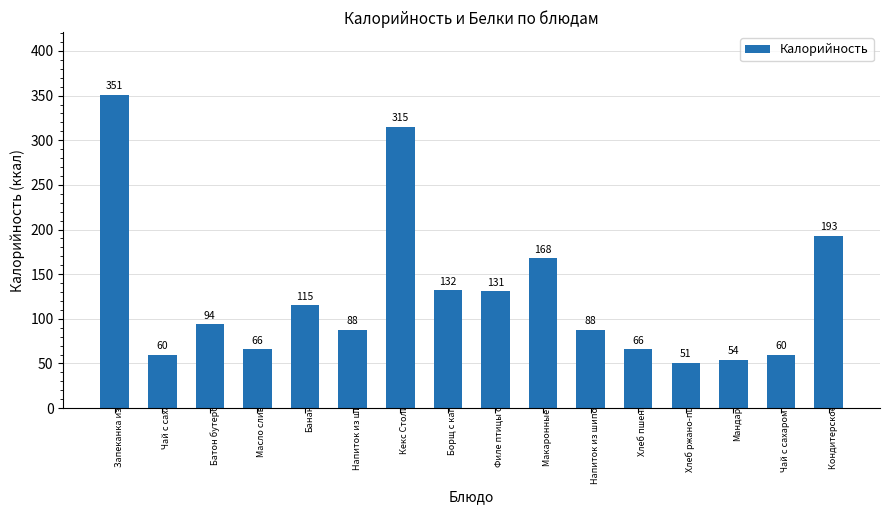

The value at Кондитерское изделие is 129. True or false?

False